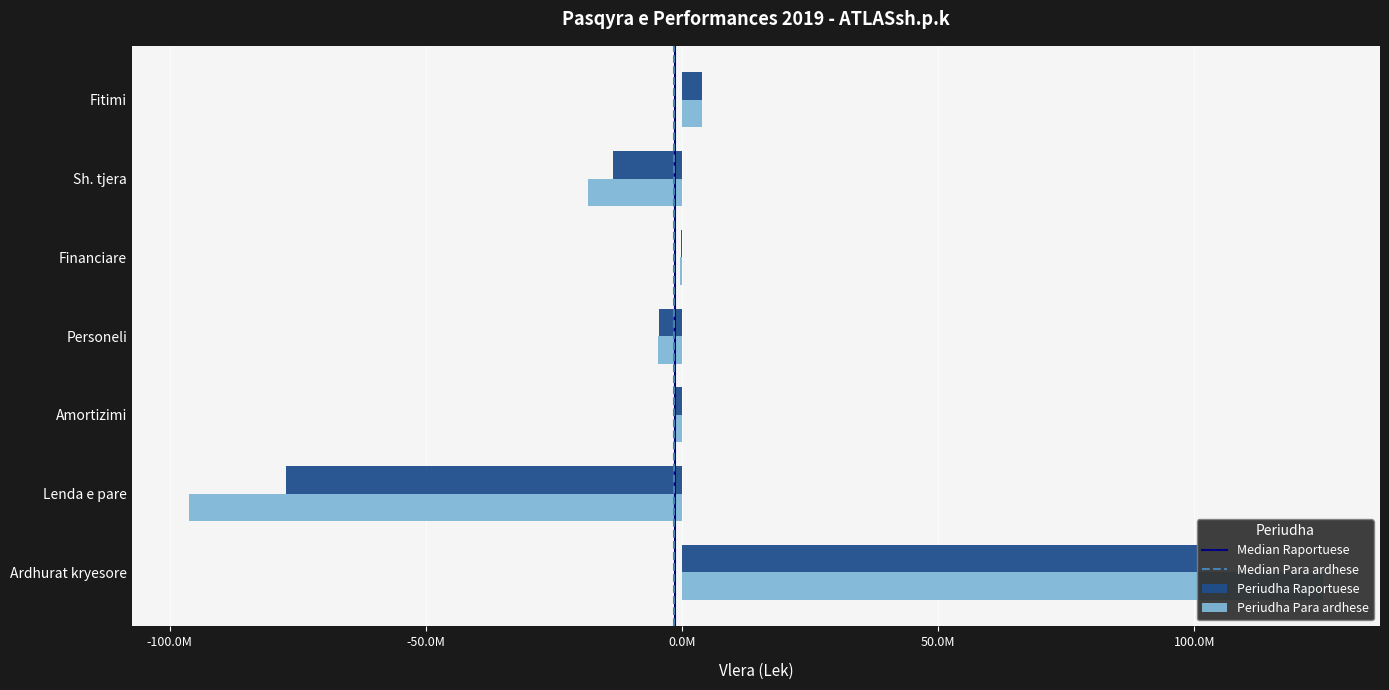

Is the value of Periudha Para ardhese at Lenda e pare greater than the value of Periudha Raportuese at Sh. tjera?

No